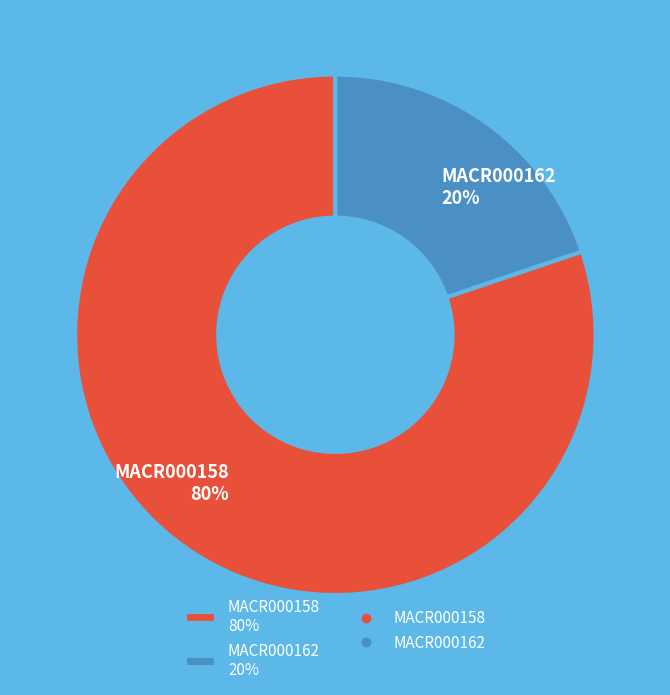

What is the largest slice in the pie chart?

MACR000158